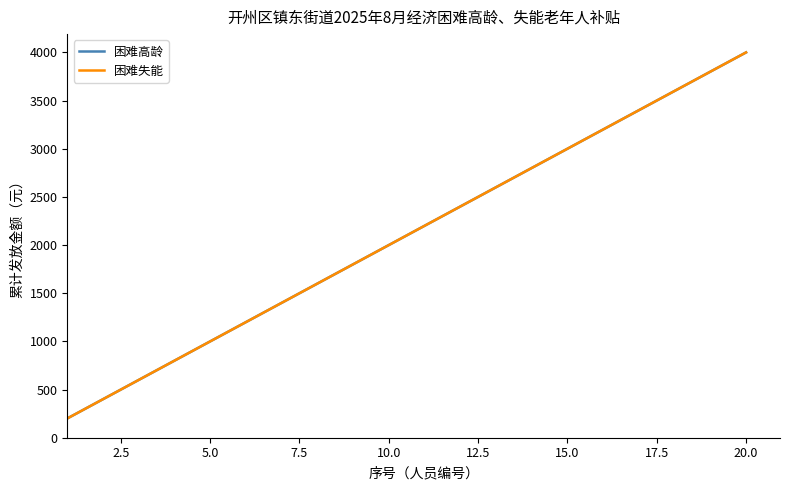

Is this an area chart (filled region under the line)?

No